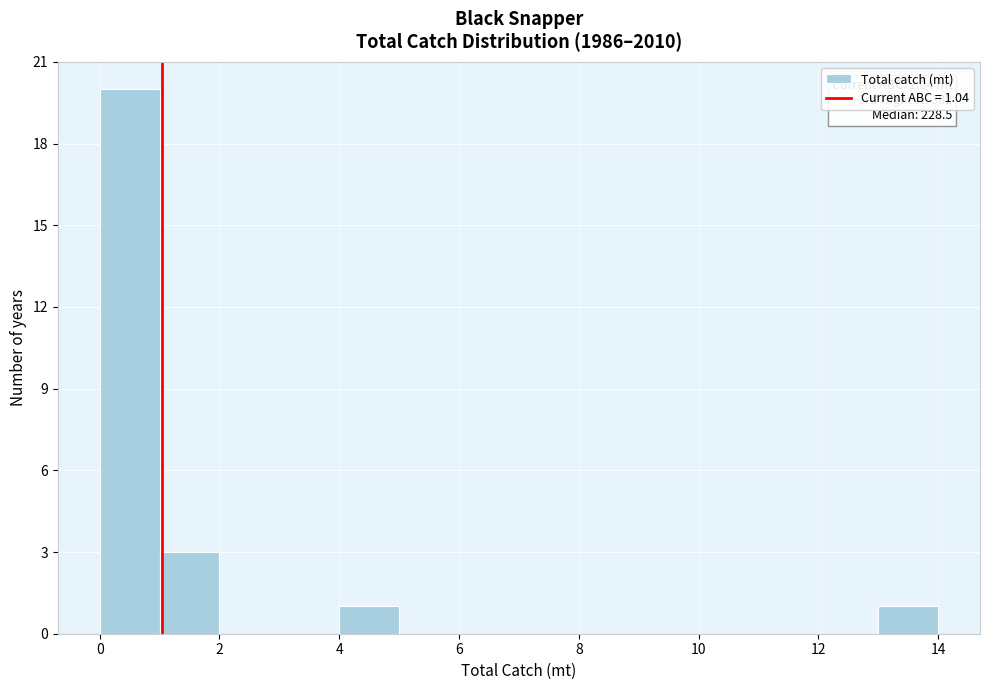

Which range on the x-axis has the tallest bar?

0 to 1